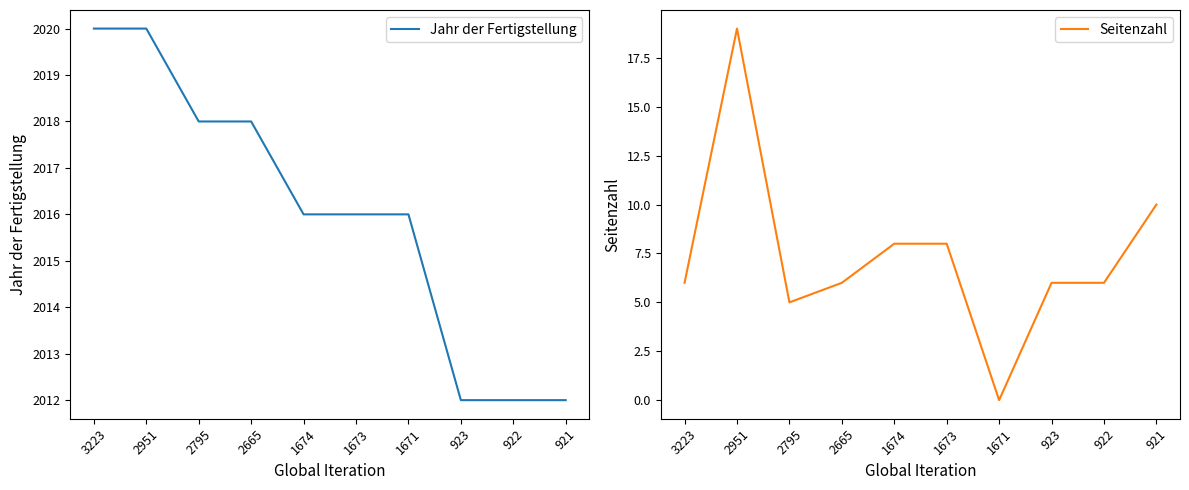

At which category is the sum across all series the highest?

2951